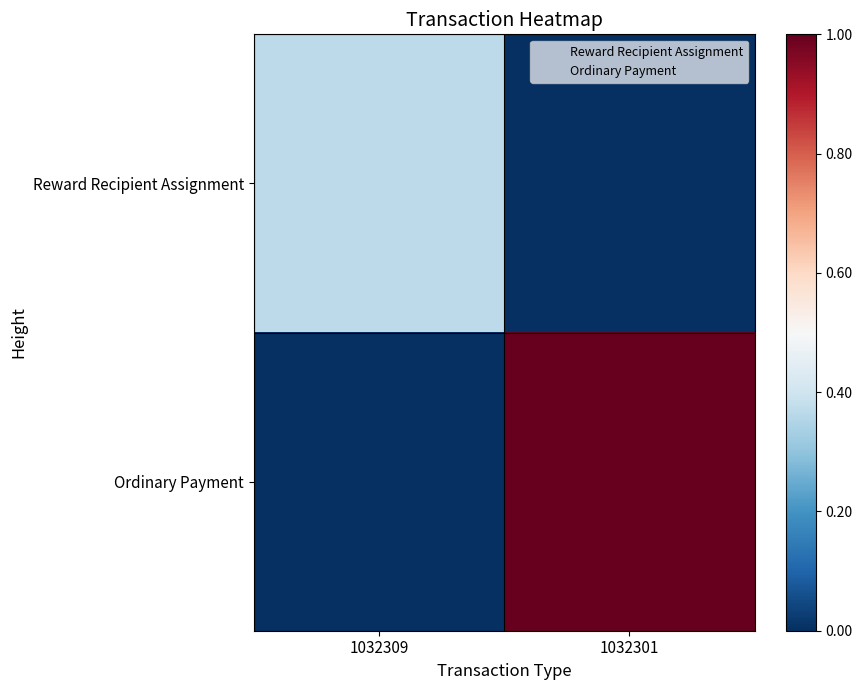

Count the number of data series in this chart.

2